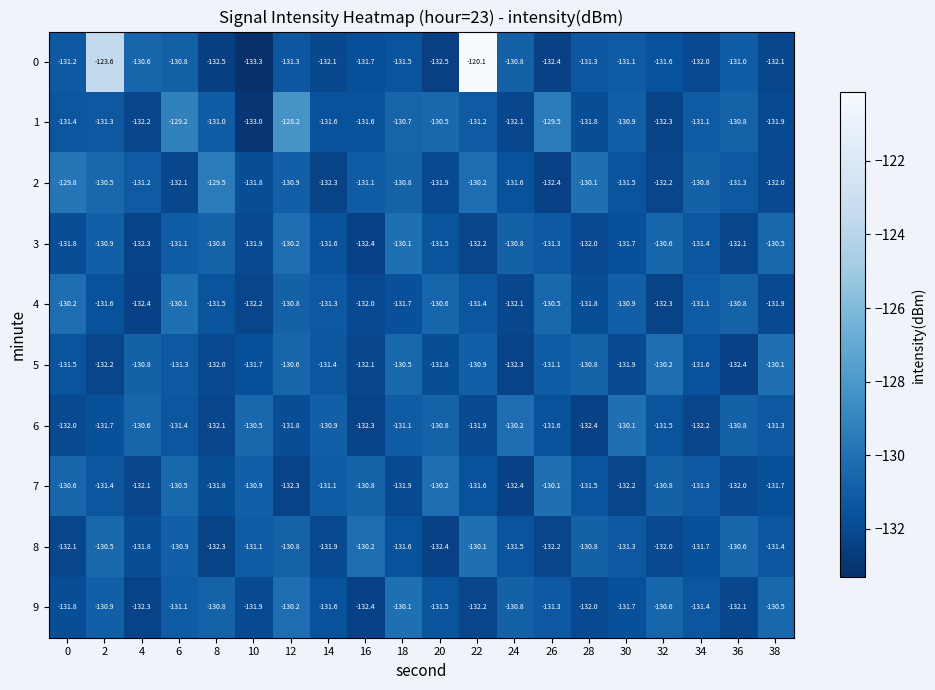

What is the spread (max minus min) of values at 12?

4.1